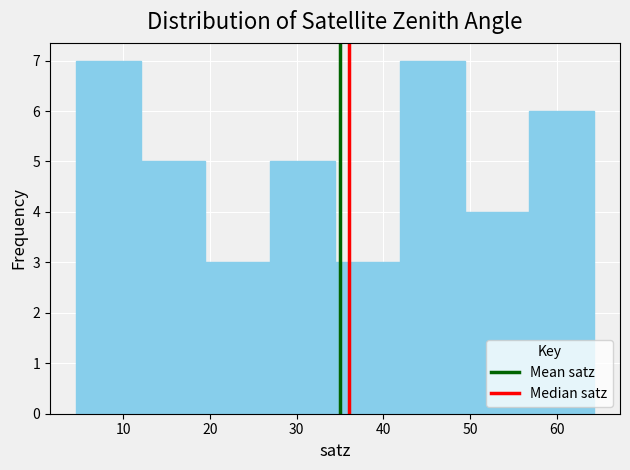

Reading left to right, transcribe this chart: for each bar, give the range it covers on the x-axis and its height. Neither the bar edges nor the heights are printed on the chart, so give them approximately, as read against the axes.

5 to 12: 7
12 to 19: 5
19 to 27: 3
27 to 34: 5
34 to 42: 3
42 to 49: 7
49 to 57: 4
57 to 64: 6